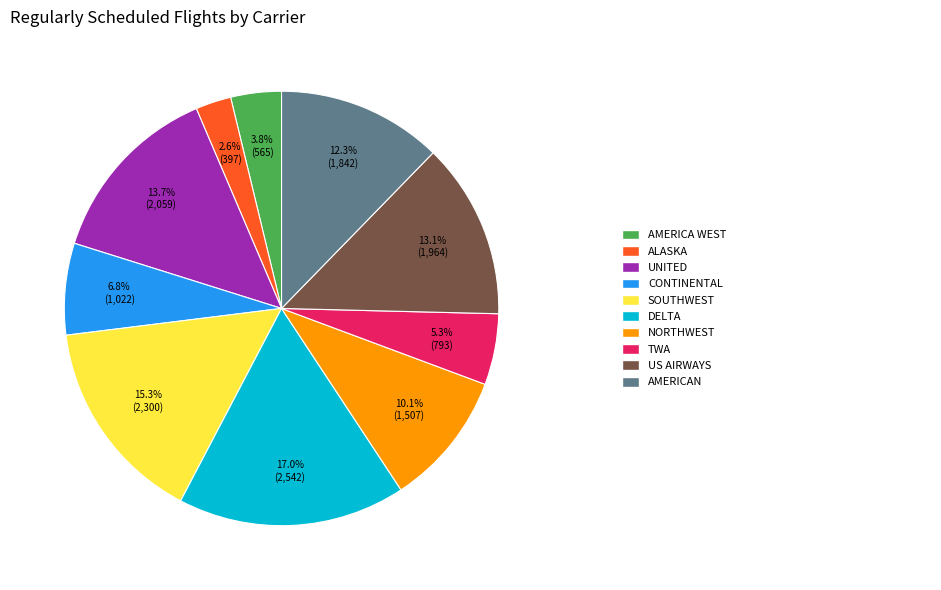

Does any single category account for the majority?

No